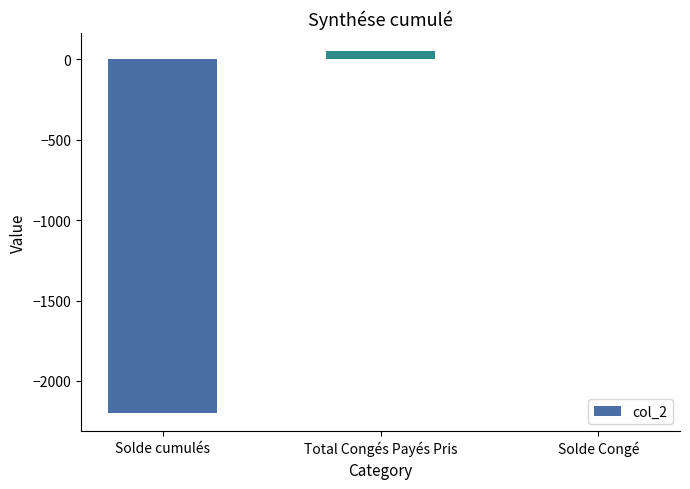

How many categories are shown in the chart?

3